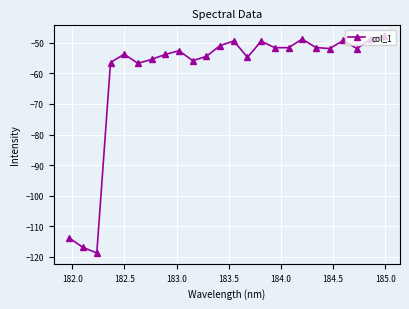

What is the smallest value displayed?

-118.7